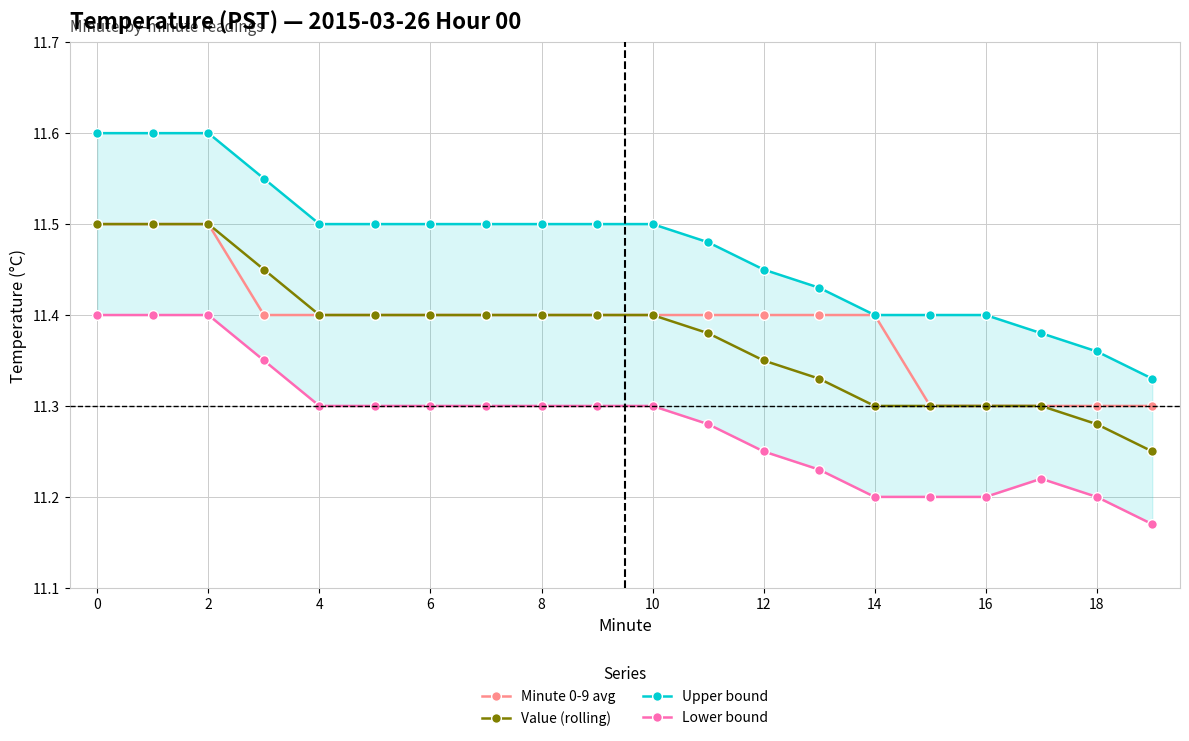

Which series has the largest total across all categories?

Upper bound